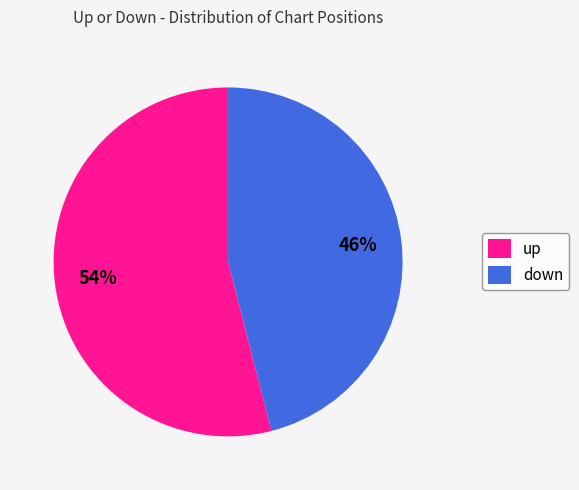

Which has a higher value, down or up?

up